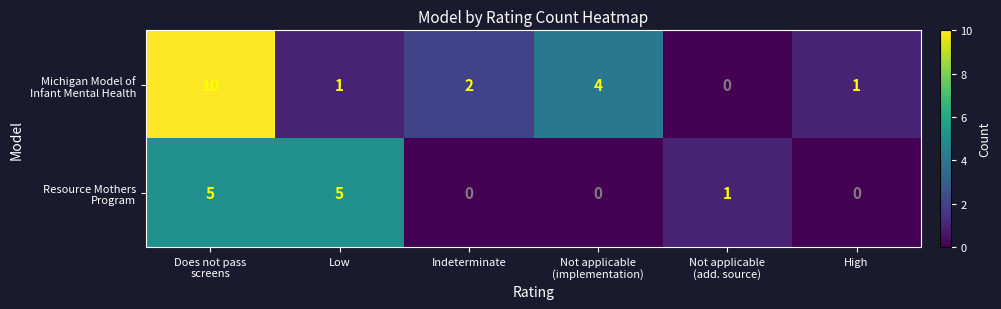

What is the greatest value displayed?

10